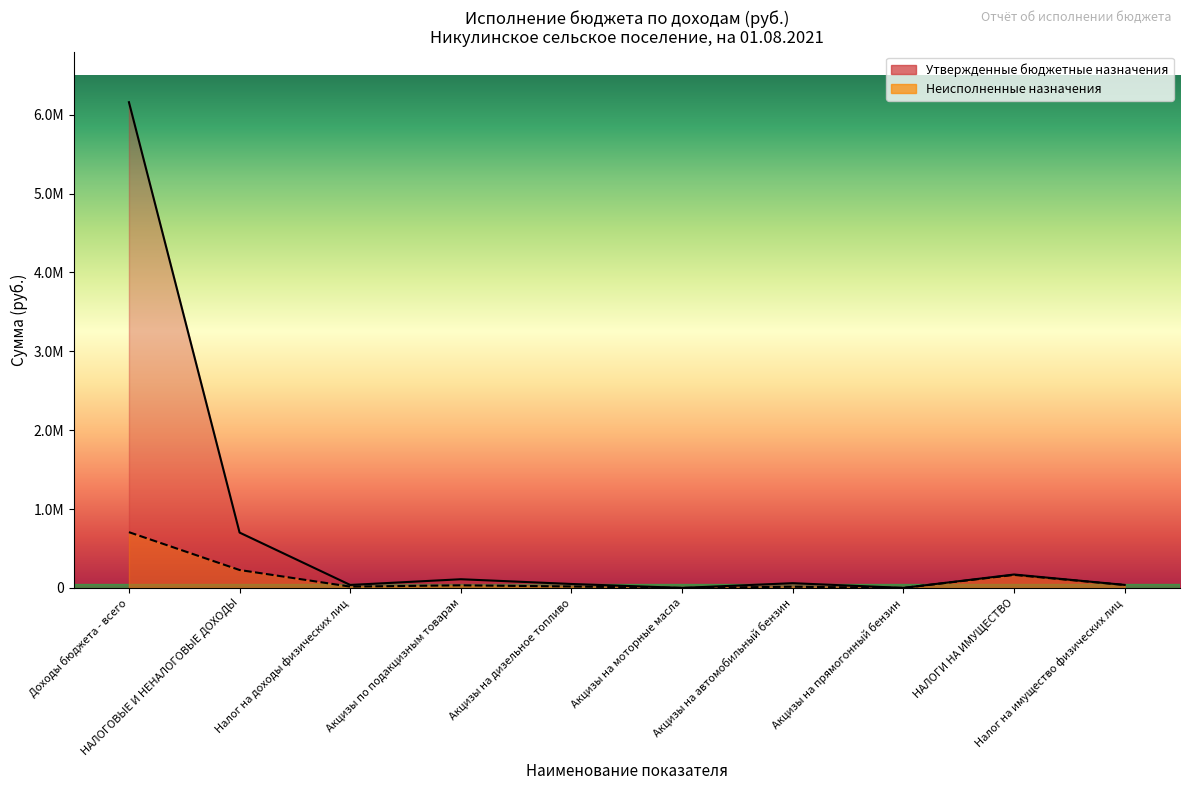

What is the greatest value displayed?

6159148.7